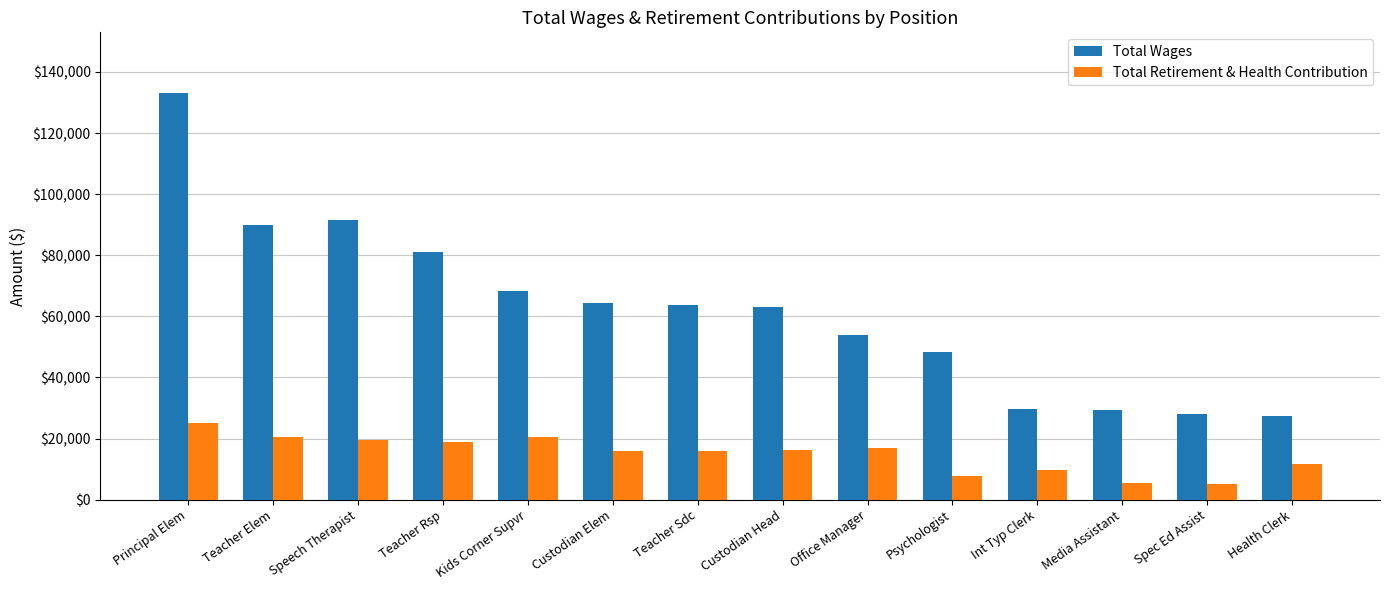

What is the highest value of the Total Wages series?

133027